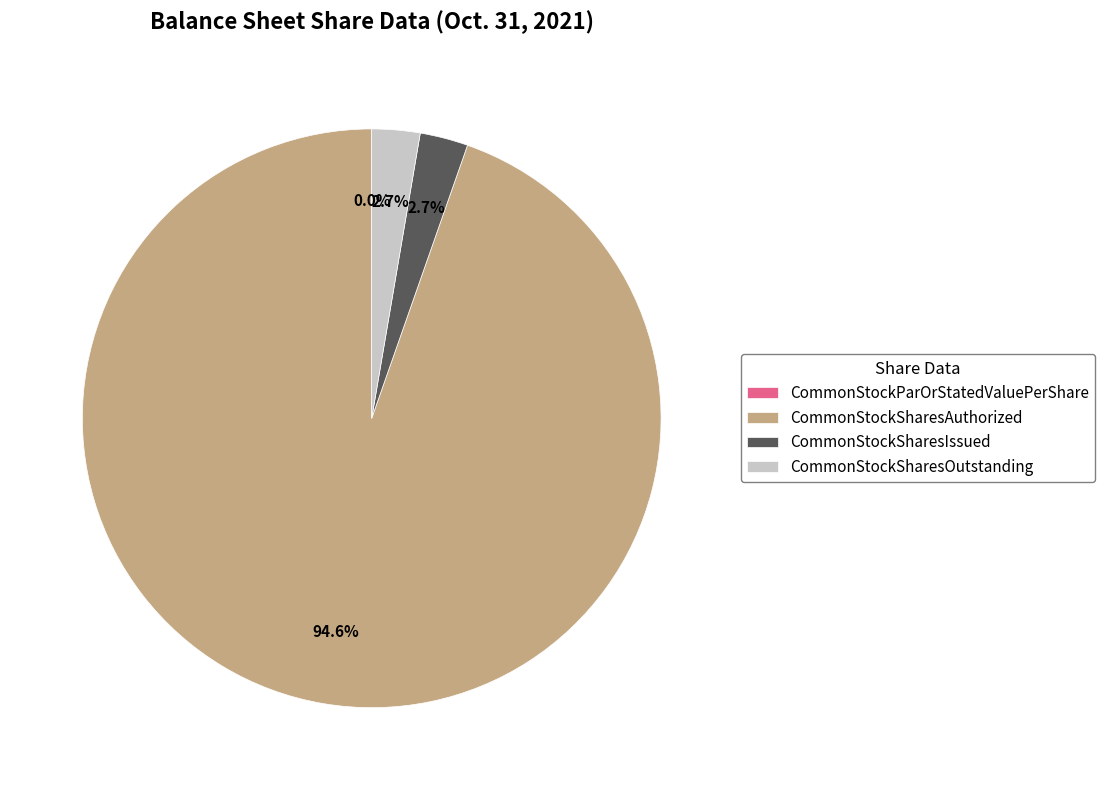

The CommonStockParOrStatedValuePerShare slice represents 0% of the pie. True or false?

True